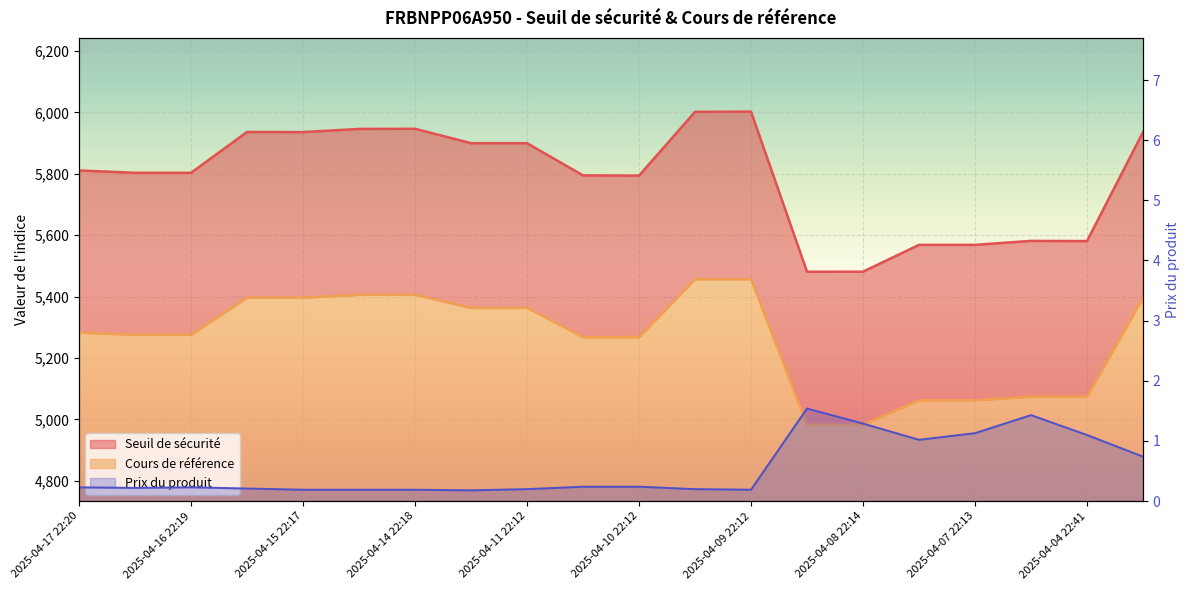

Which series has the largest total across all categories?

Seuil de sécurité